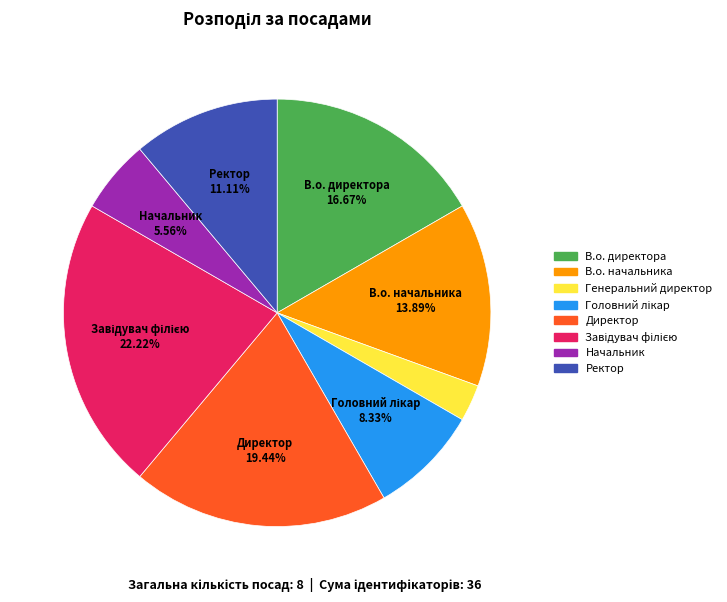

How many slices are in this pie chart?

8